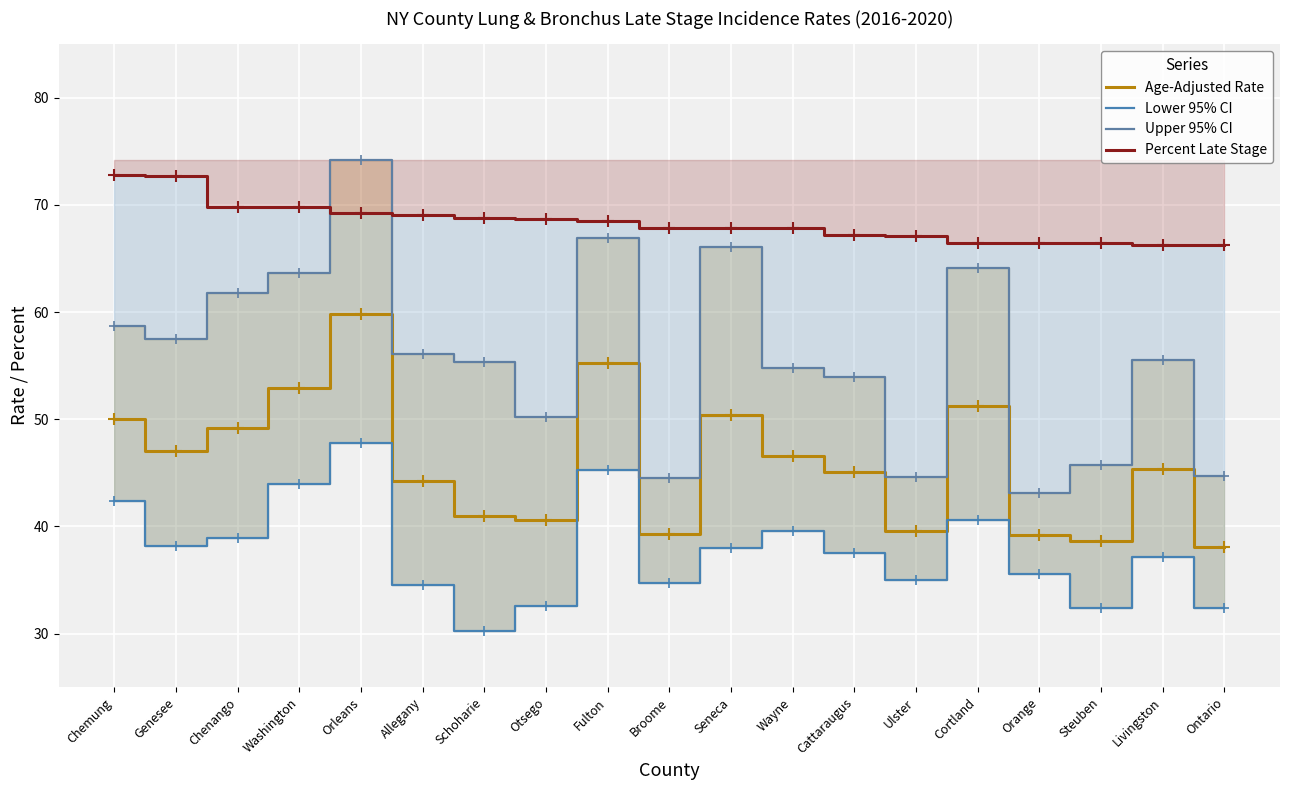

True or false: Upper 95% CI and Percent Late Stage intersect in this chart.

True